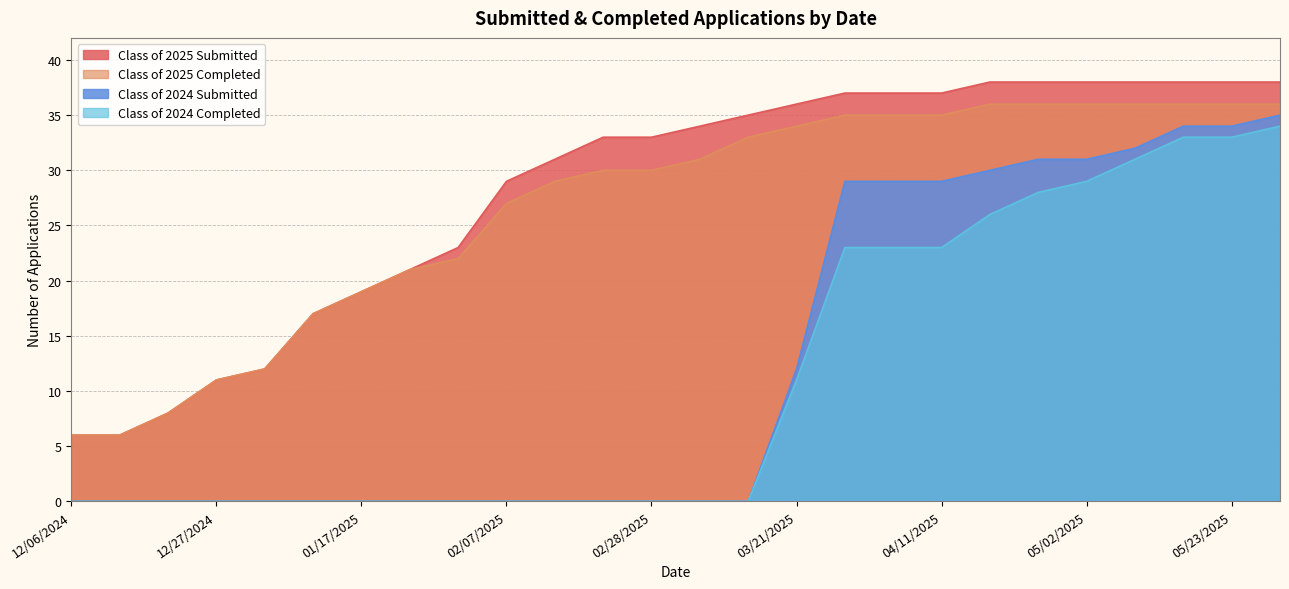

What is the total value across all series at 02/21/2025?

63